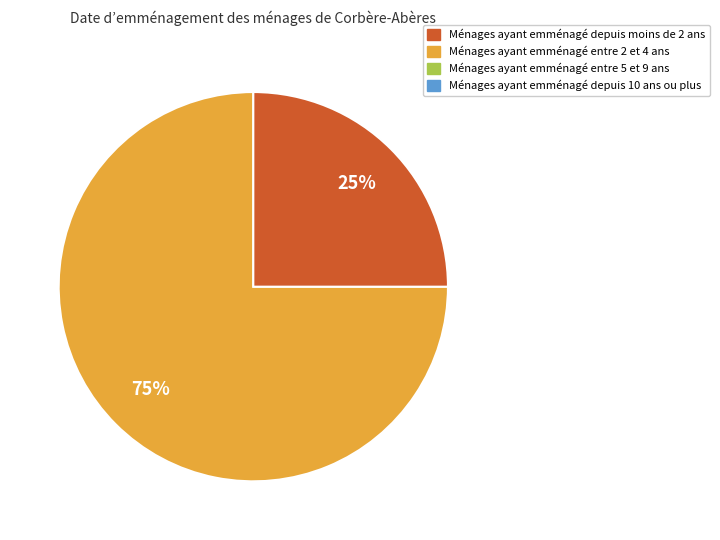

To the nearest percent, what is the difference between the largest and smallest slice percentages?

50%